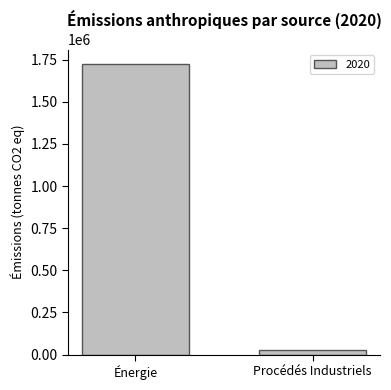

Reading left to right, extract all data points from this chart.

Énergie=1722700	Procédés Industriels=24700